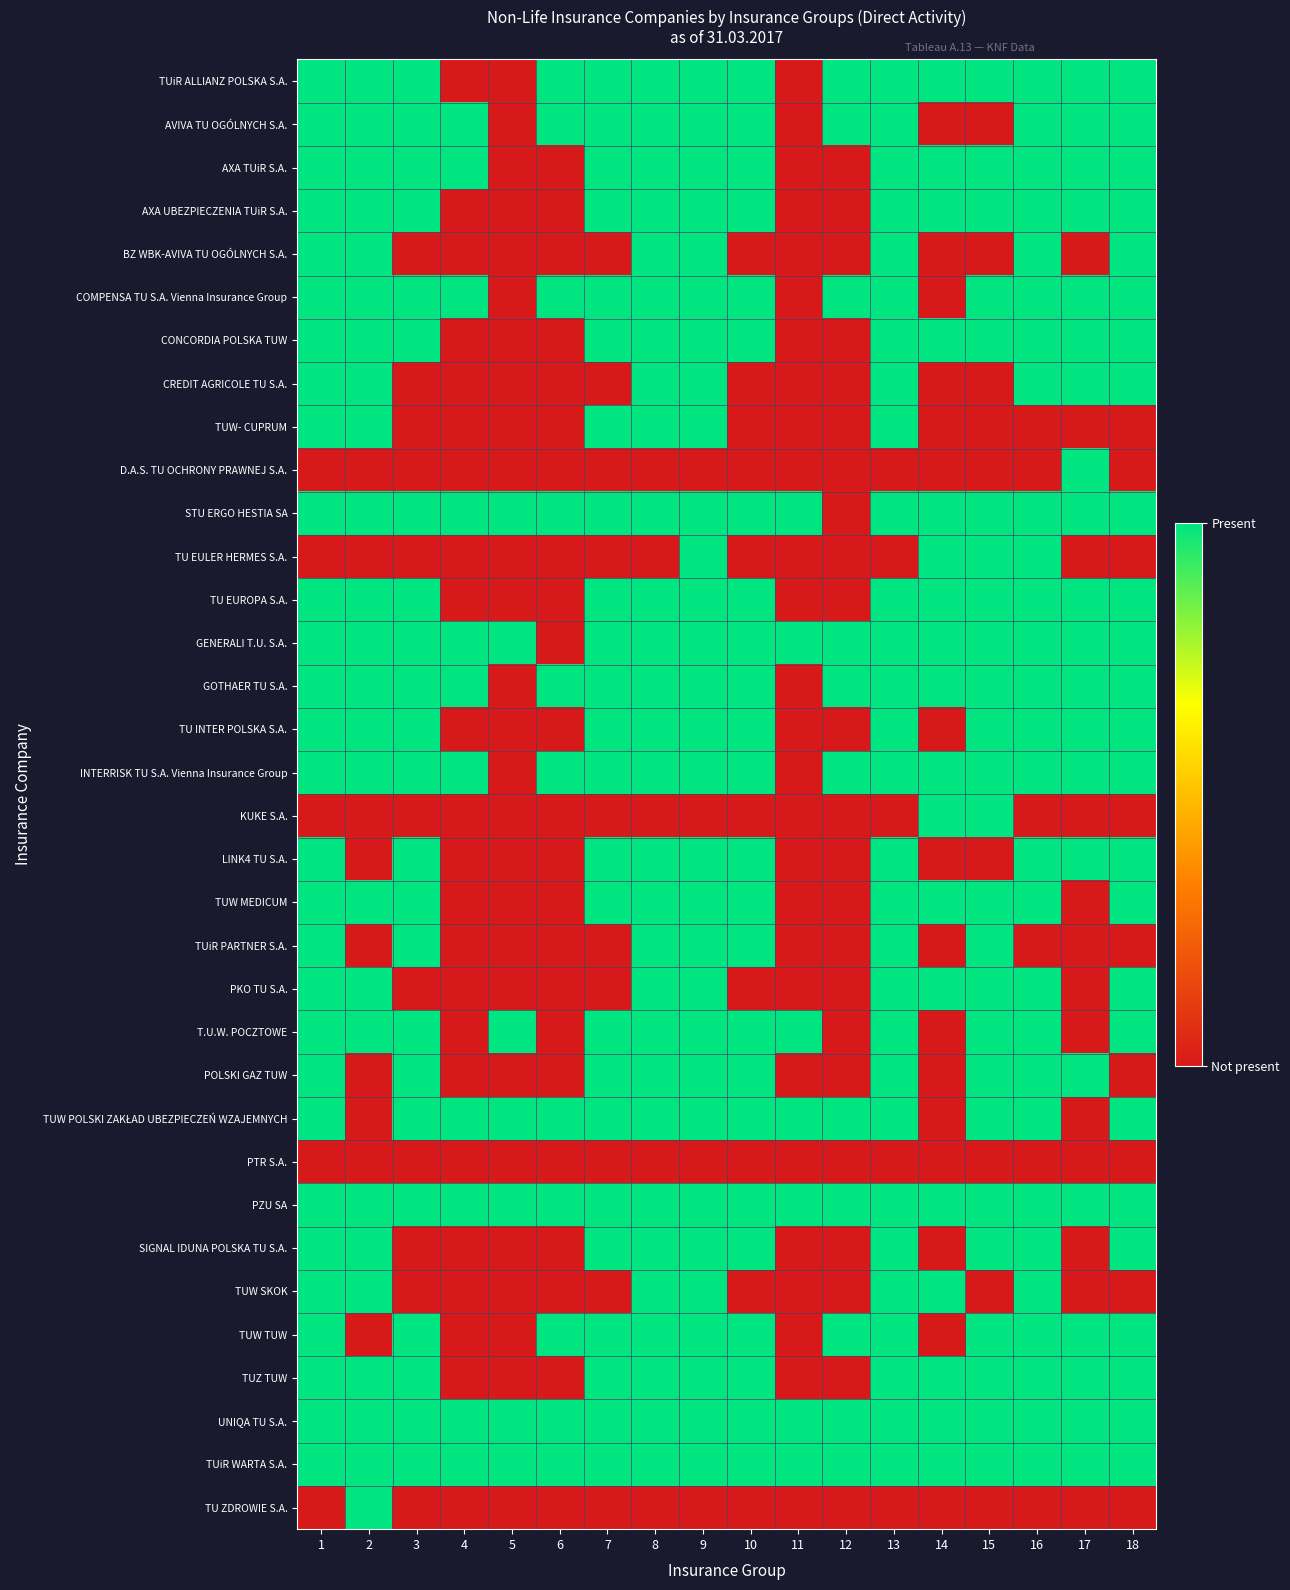

List the series in order of their peak value, highest first.

TUiR ALLIANZ POLSKA S.A., AVIVA TU OGÓLNYCH S.A., AXA TUiR S.A., AXA UBEZPIECZENIA TUiR S.A., BZ WBK-AVIVA TU OGÓLNYCH S.A., COMPENSA TU S.A. Vienna Insurance Group, CONCORDIA POLSKA TUW, CREDIT AGRICOLE TU S.A., TUW- CUPRUM, D.A.S. TU OCHRONY PRAWNEJ S.A., STU ERGO HESTIA SA, TU EULER HERMES S.A., TU EUROPA S.A., GENERALI T.U. S.A., GOTHAER TU S.A., TU INTER POLSKA S.A., INTERRISK TU S.A. Vienna Insurance Group, KUKE S.A., LINK4 TU S.A., TUW MEDICUM, TUiR PARTNER S.A., PKO TU S.A., T.U.W. POCZTOWE, POLSKI GAZ TUW, TUW POLSKI ZAKŁAD UBEZPIECZEŃ WZAJEMNYCH, PZU SA, SIGNAL IDUNA POLSKA TU S.A., TUW SKOK, TUW TUW, TUZ TUW, UNIQA TU S.A., TUiR WARTA S.A., TU ZDROWIE S.A., PTR S.A.